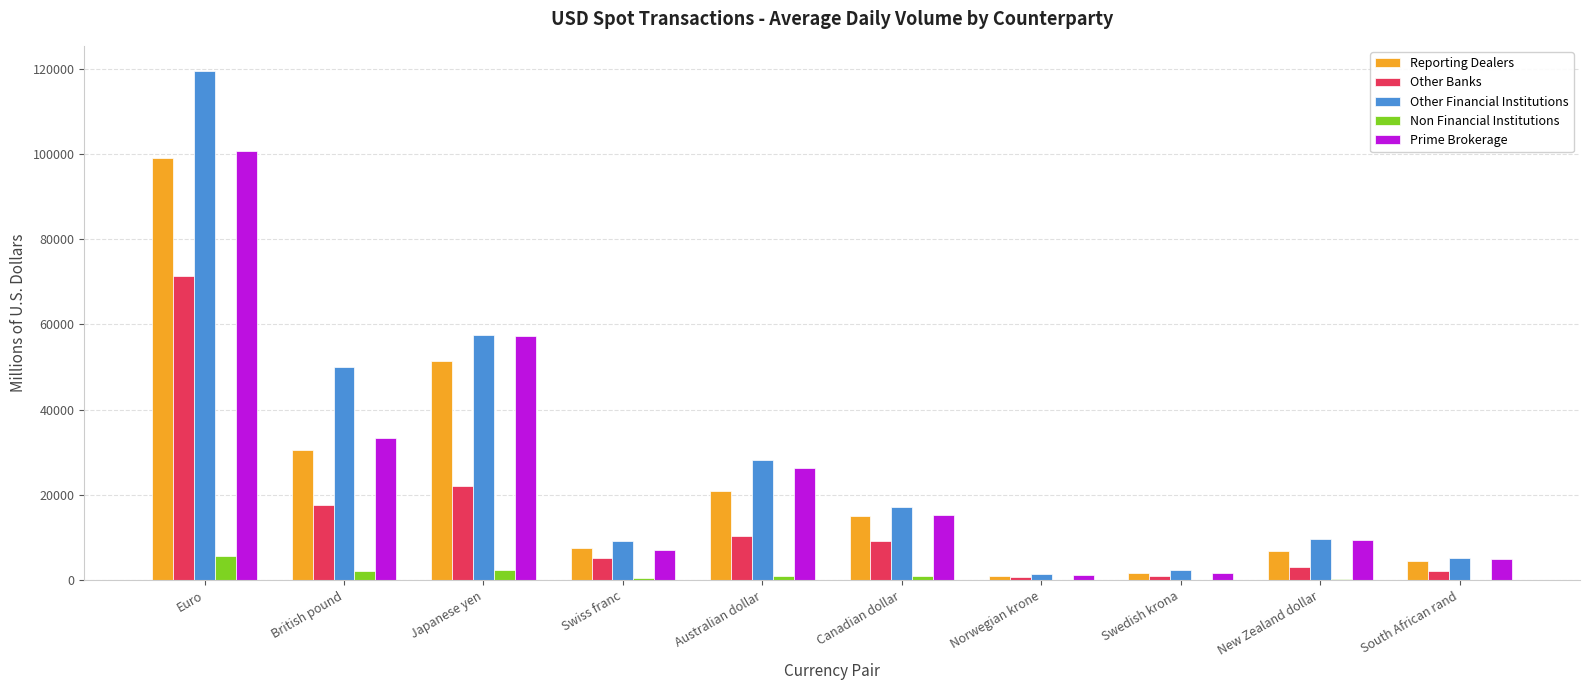

Which category has the highest value across all series?

Euro